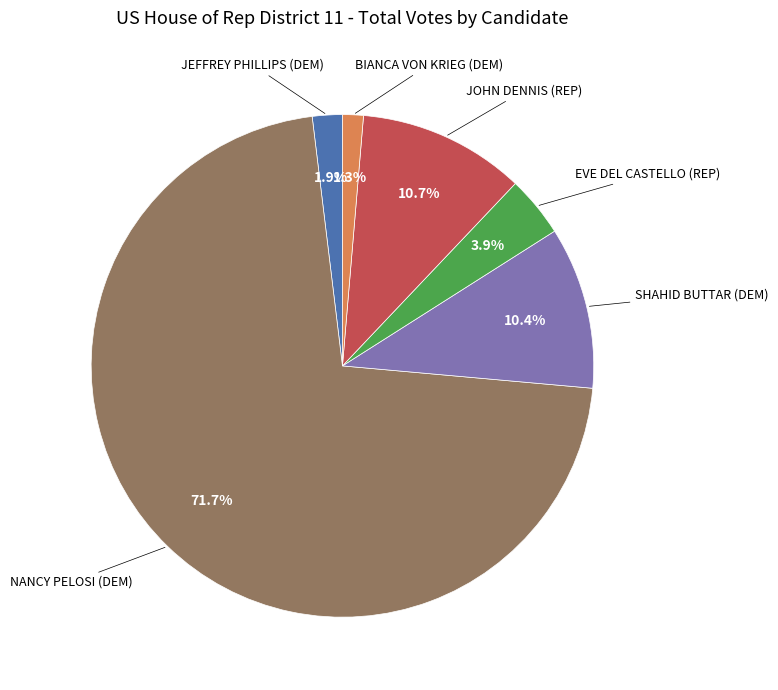

To the nearest percent, what is the difference between the largest and smallest slice percentages?

70%